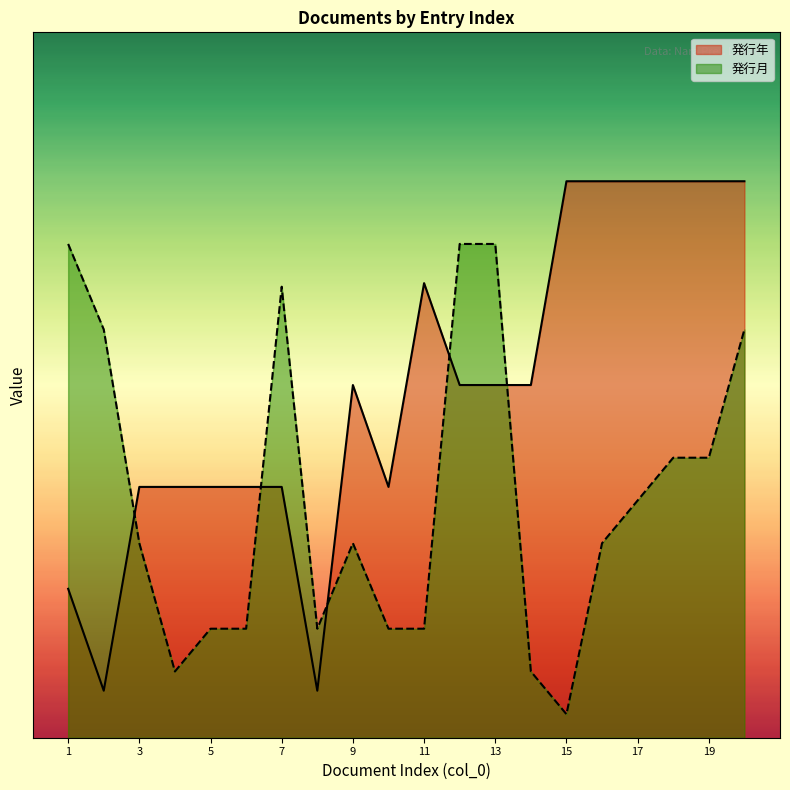

How many lines are shown in the chart?

2